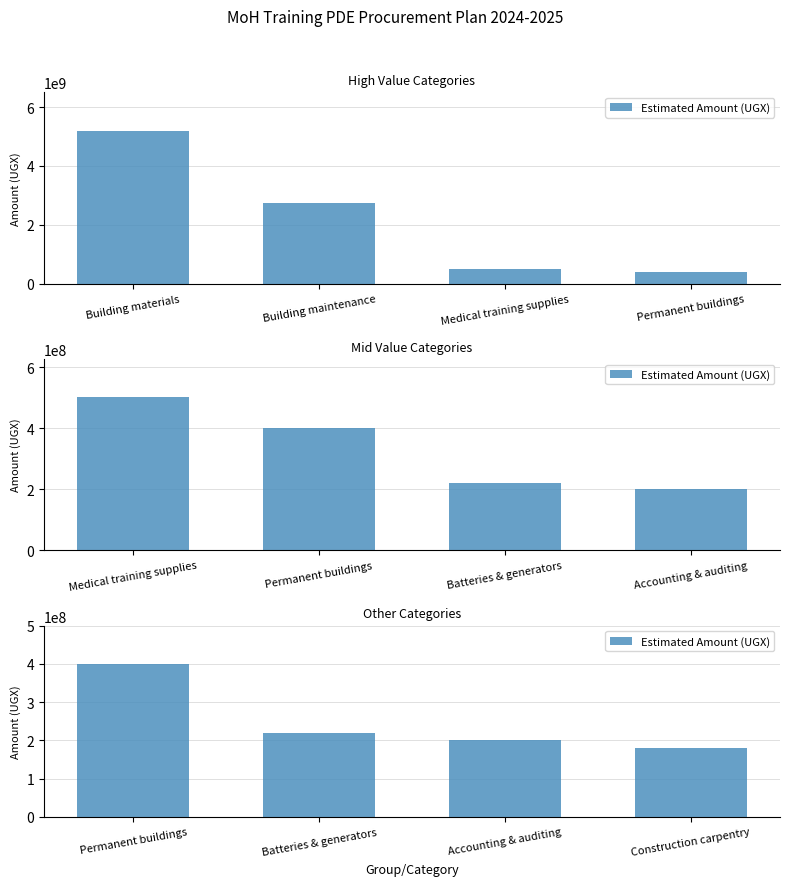

List the labels in order of value, largest first.

Permanent buildings, Batteries & generators, Accounting & auditing, Construction carpentry